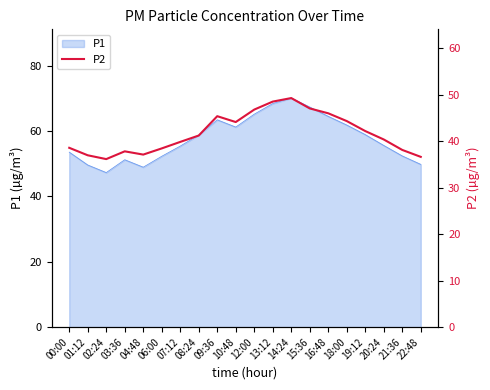

What value does the data have at 06:00?

38.5